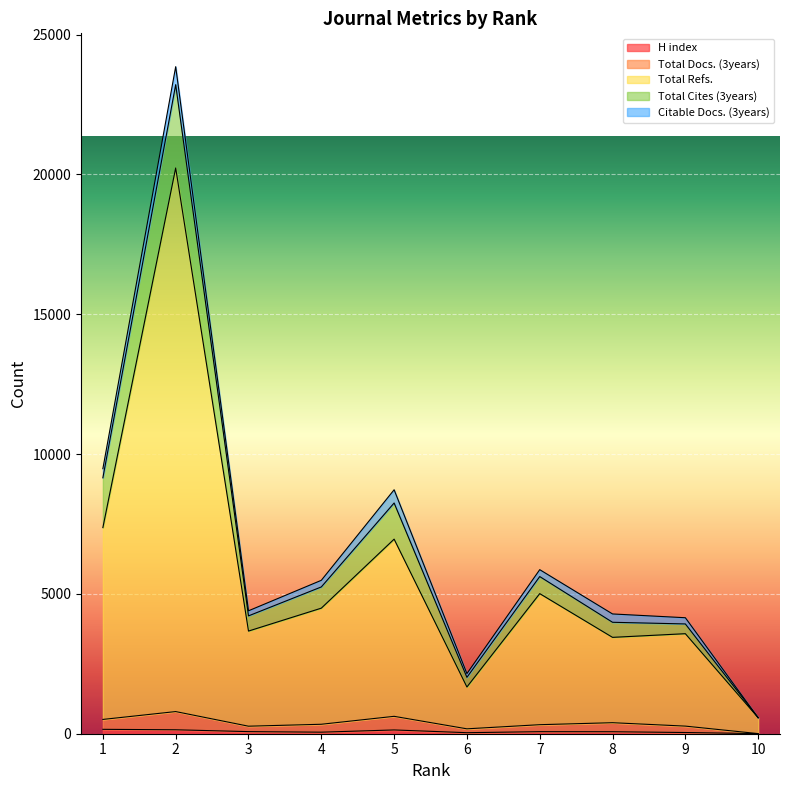

What value does the Total Refs. series have at 6, to the nearest 10?

1670